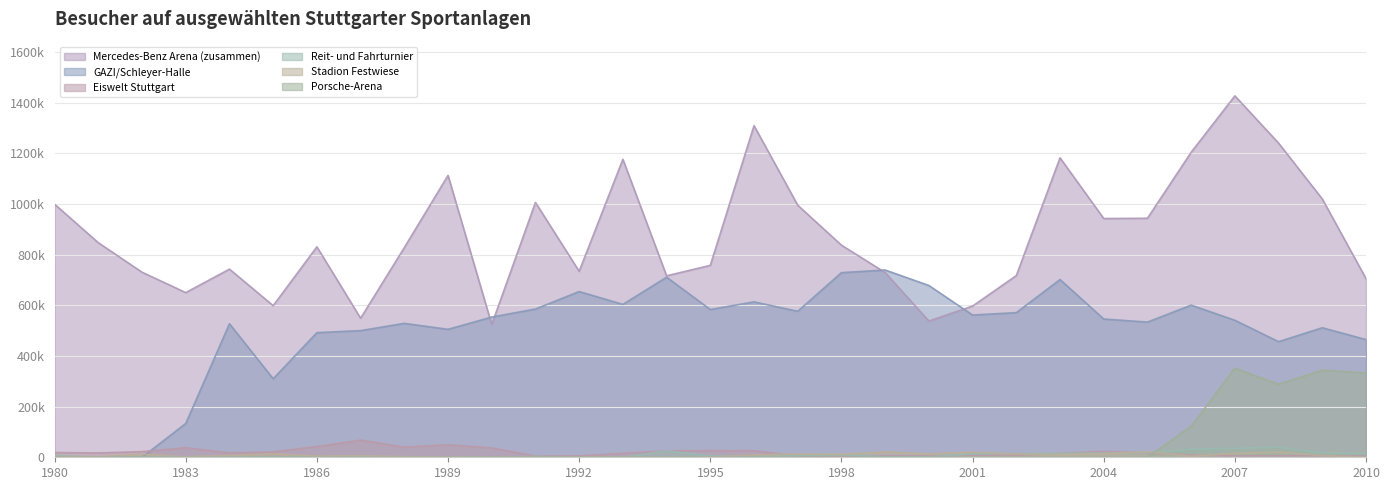

Where do GAZI/Schleyer-Halle and Stadion Festwiese first cross each other?

1982 and 1983